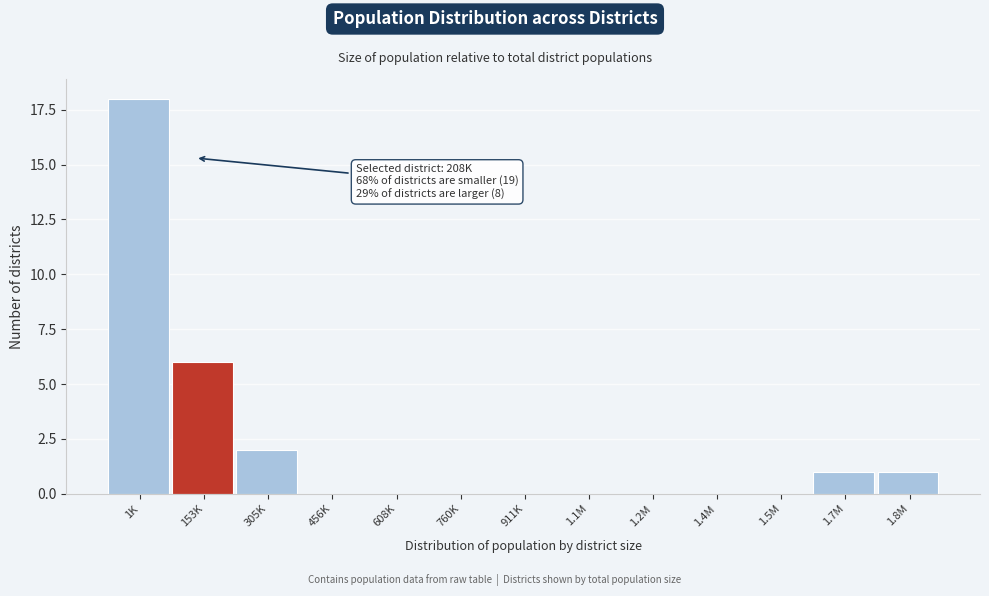

Reading left to right, extract all data points from this chart.

1K=18	153K=6	305K=2	456K=0	608K=0	760K=0	911K=0	1.1M=0	1.2M=0	1.4M=0	1.5M=0	1.7M=1	1.8M=1